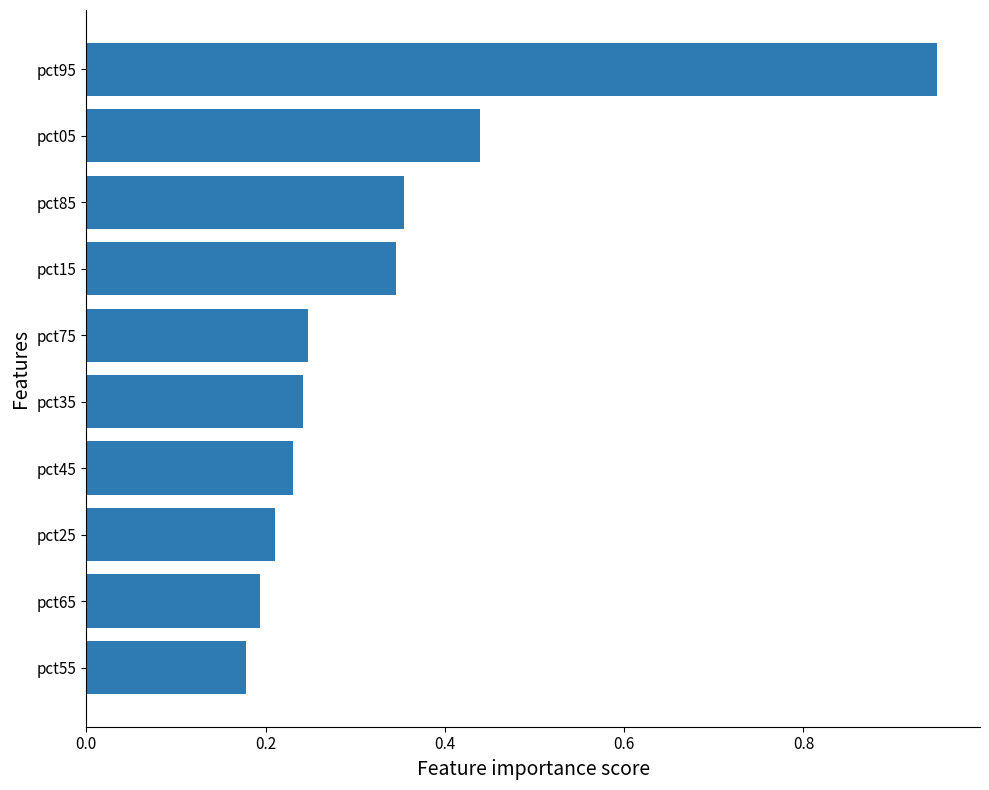

True or false: the data shows 1.6 at pct95.

False